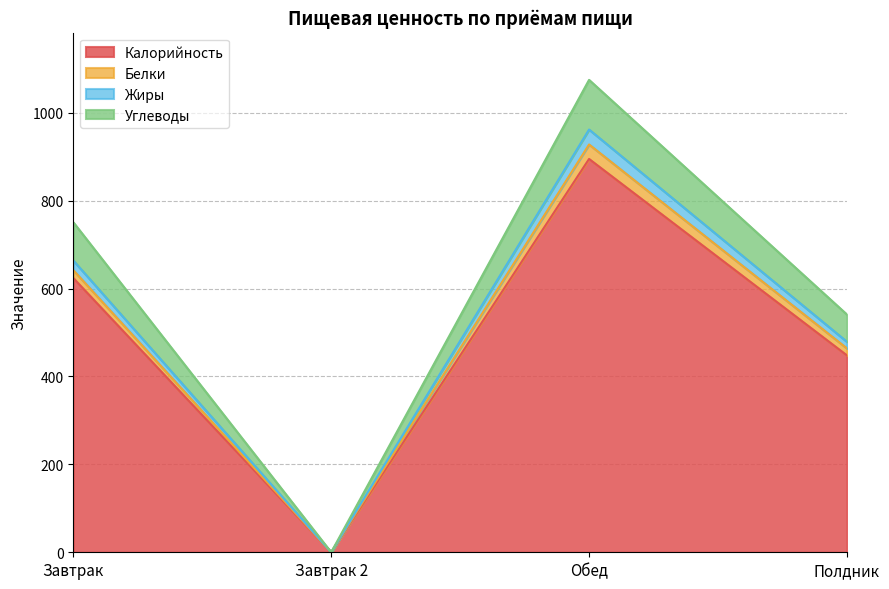

At which label does Углеводы reach its minimum?

Завтрак 2